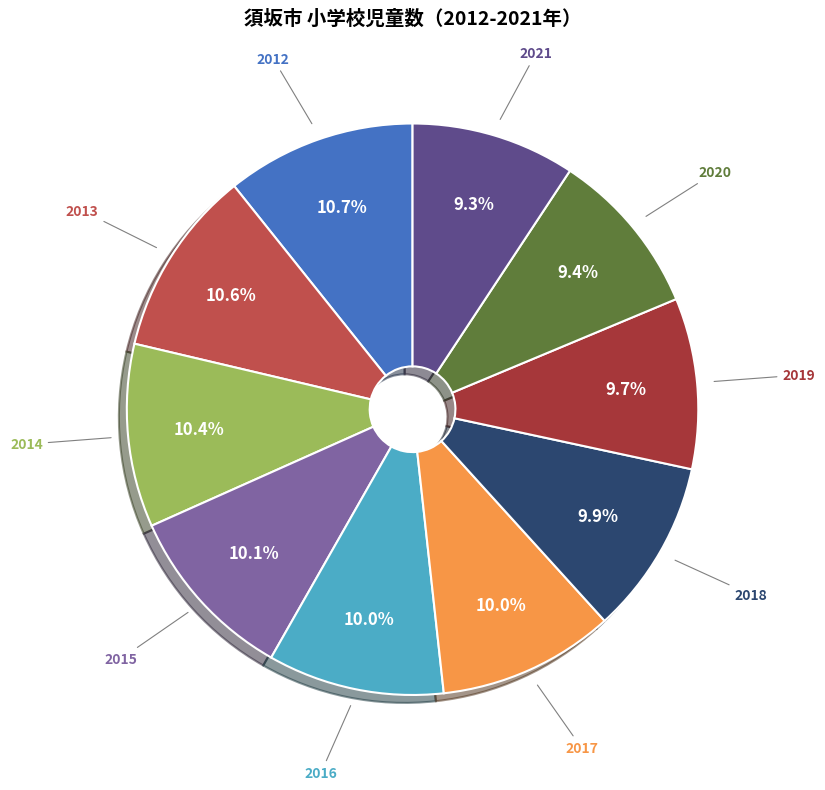

Does any single category account for the majority?

No